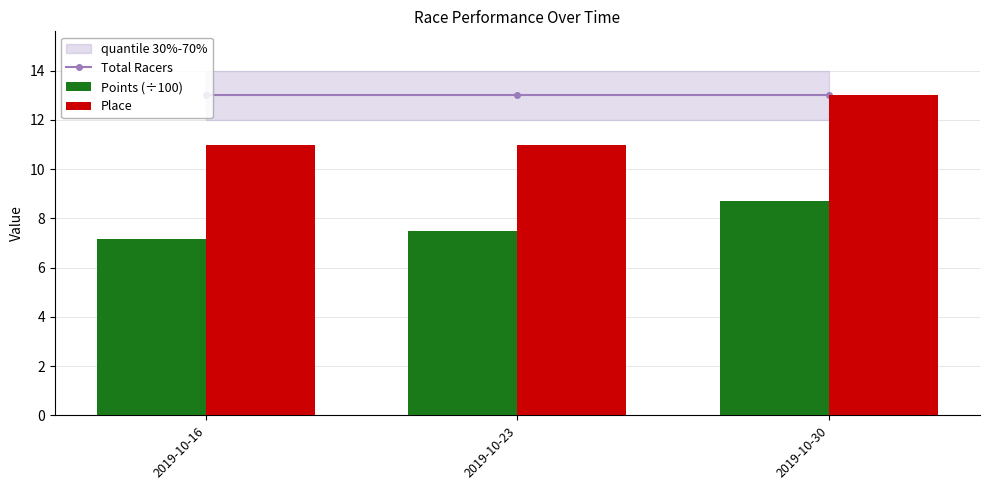

Count the Place values in the range 11 to 13.

3